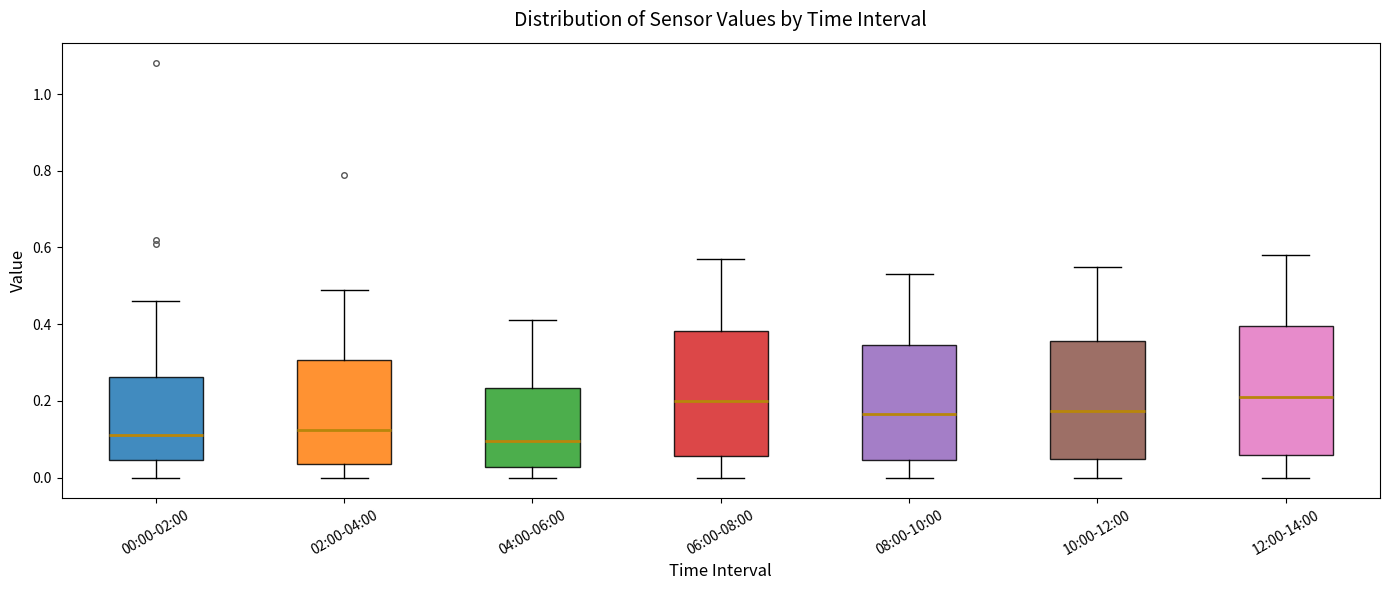

Where is the upper edge of the box for 08:00-10:00 on the y-axis? The values are not printed on the chart, so give them approximately, as read against the axis.

0.34